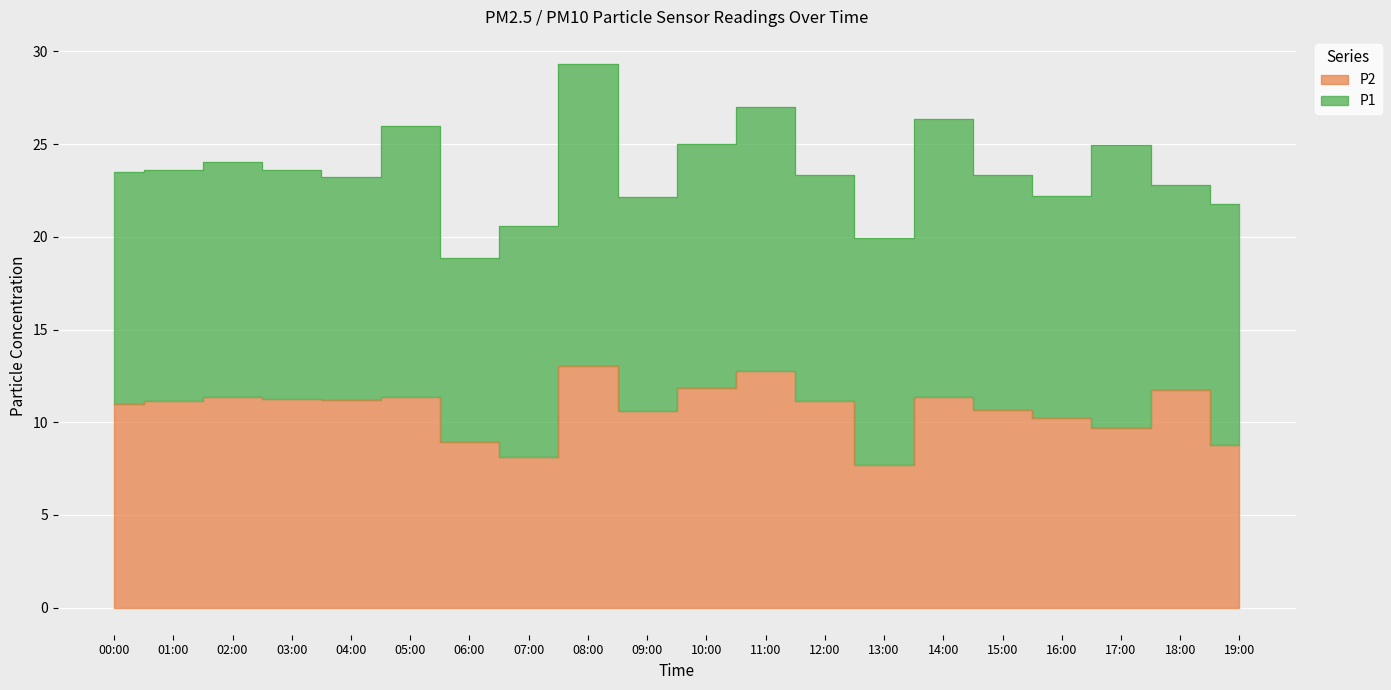

What is the difference between the maximum and minimum values?

5.3